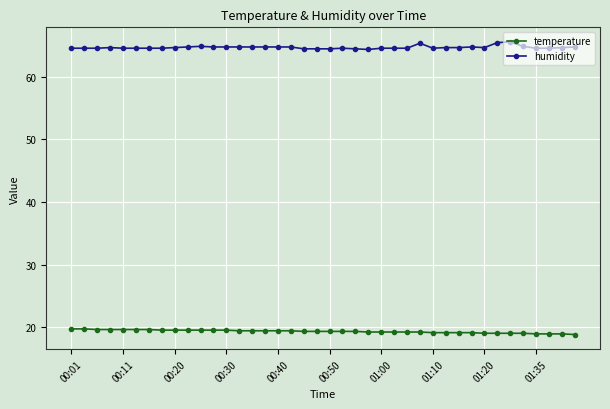

Does the chart have visible grid lines?

Yes